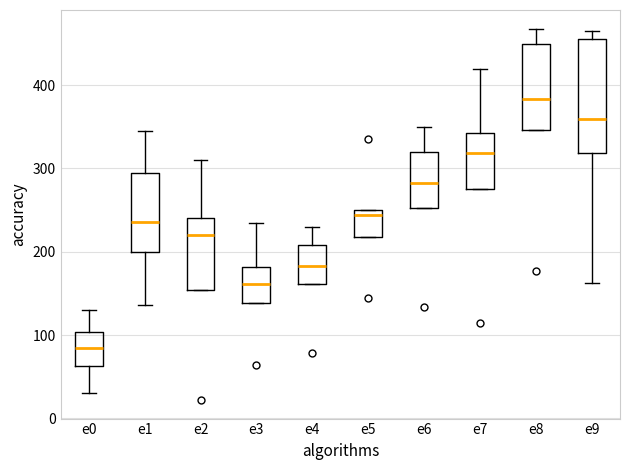

Where does the upper whisker of the box for e3 end on the y-axis? The values are not printed on the chart, so give them approximately, as read against the axis.

240